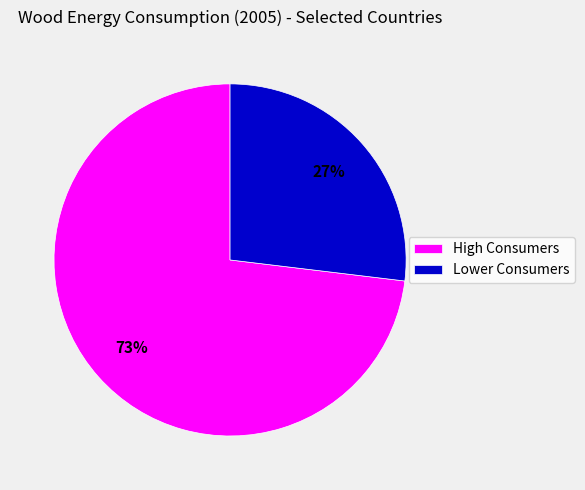

To the nearest percent, what is the difference between the Lower Consumers and High Consumers slice percentages?

46%